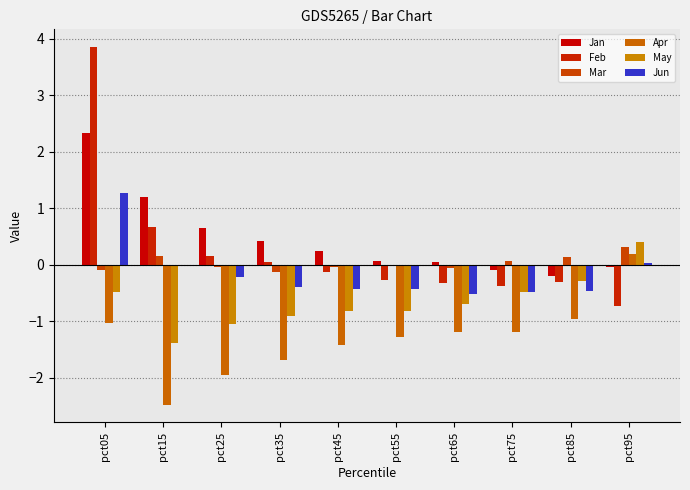

What is the sum of the May values at pct25 and pct65?

-1.7